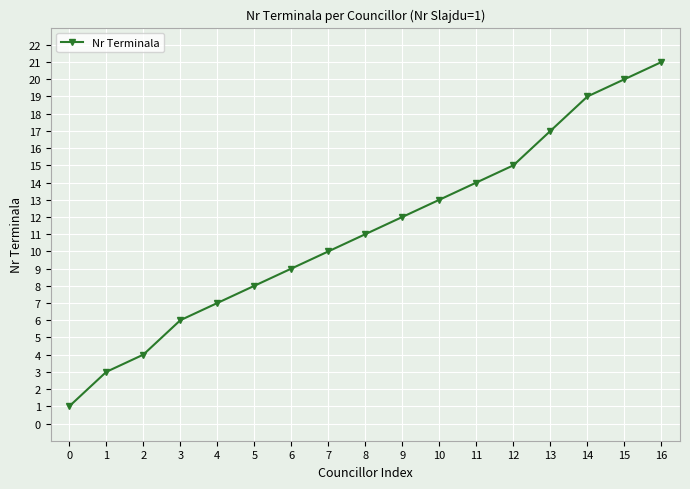

List the labels in order of value, largest first.

16, 15, 14, 13, 12, 11, 10, 9, 8, 7, 6, 5, 4, 3, 2, 1, 0